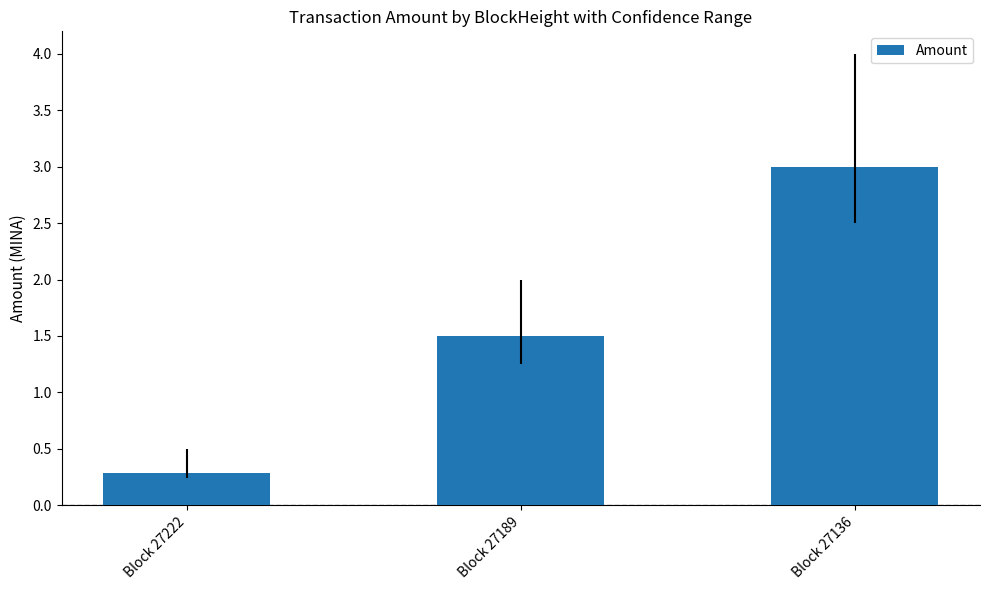

What is the value of the 2nd bar from the left?

1.5